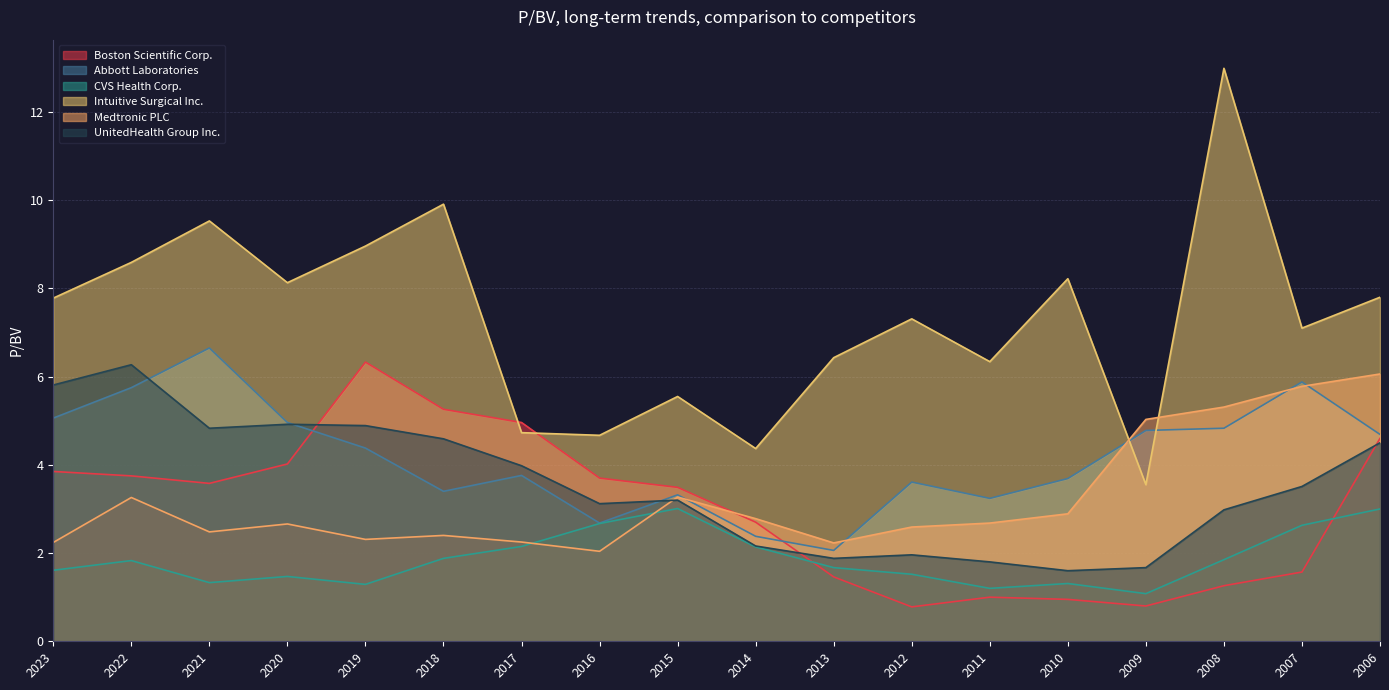

In Boston Scientific Corp., how many points are lower than both neighbors (excluding endpoints)?

3